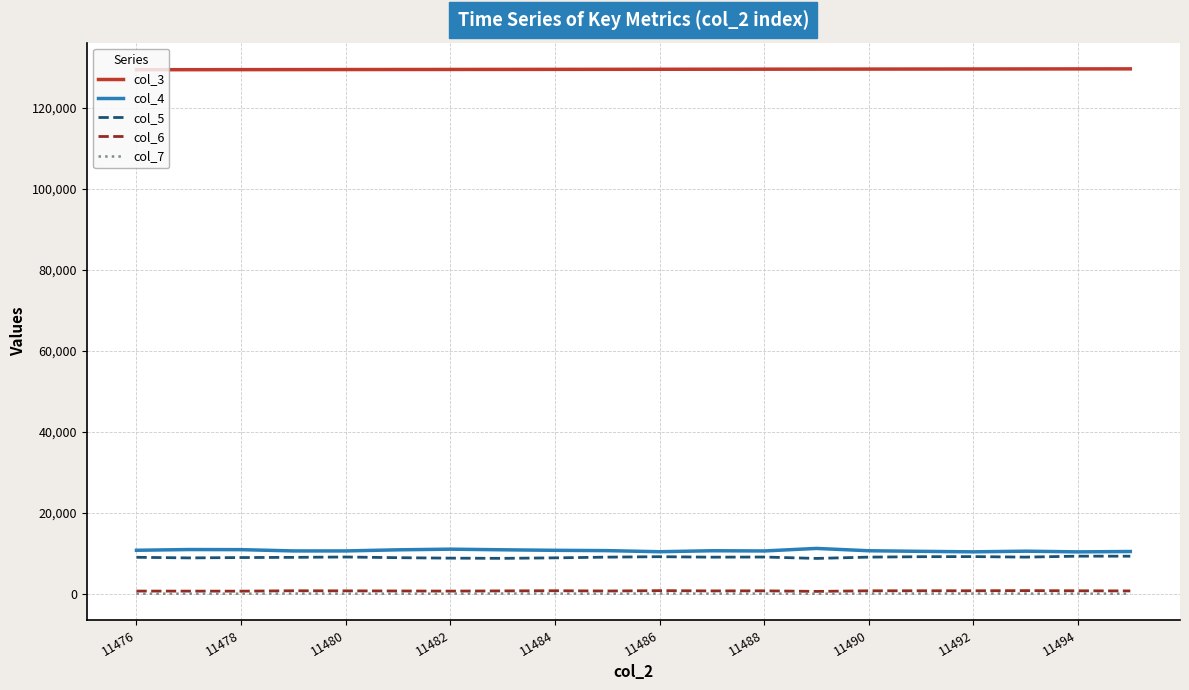

Which series has the largest total across all categories?

col_3